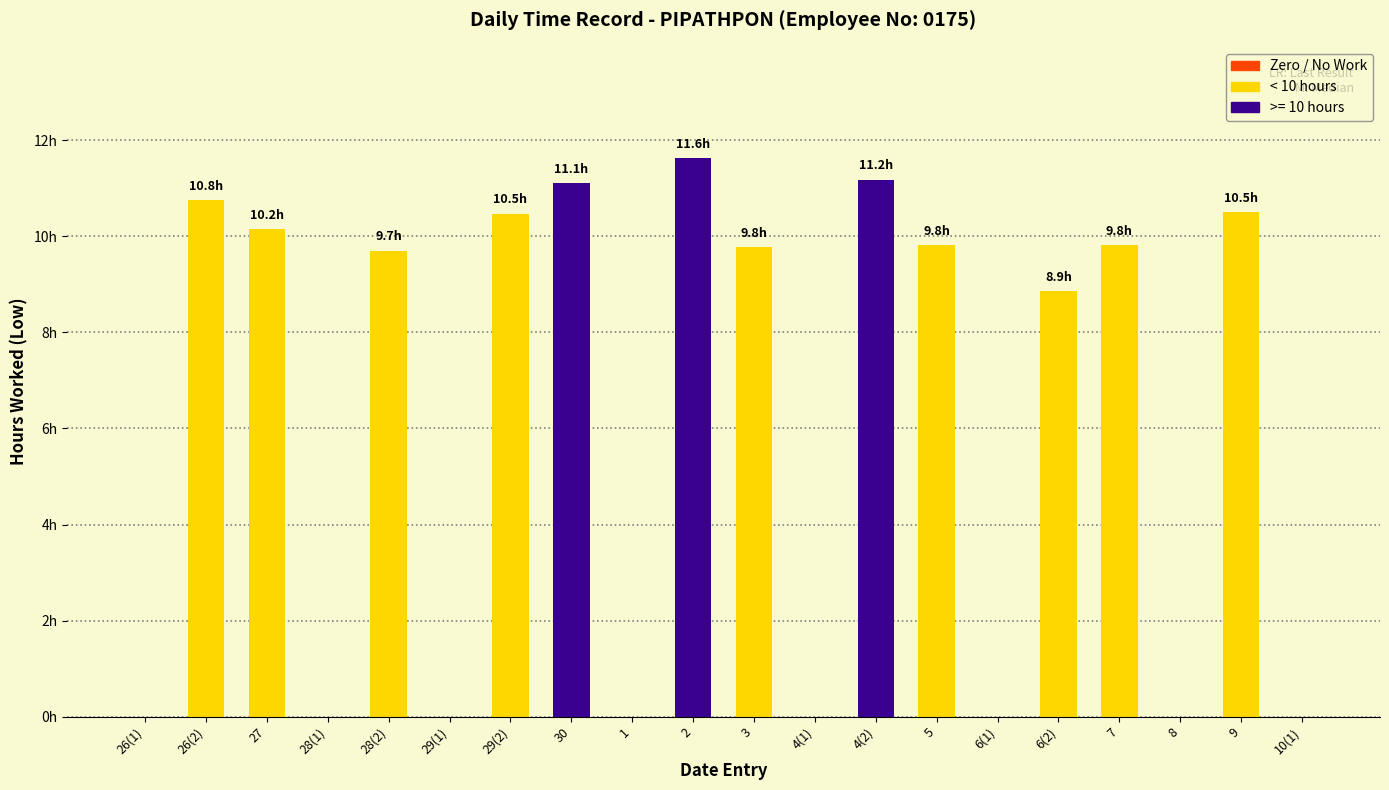

What is the label of the 6th bar from the left?

29(1)